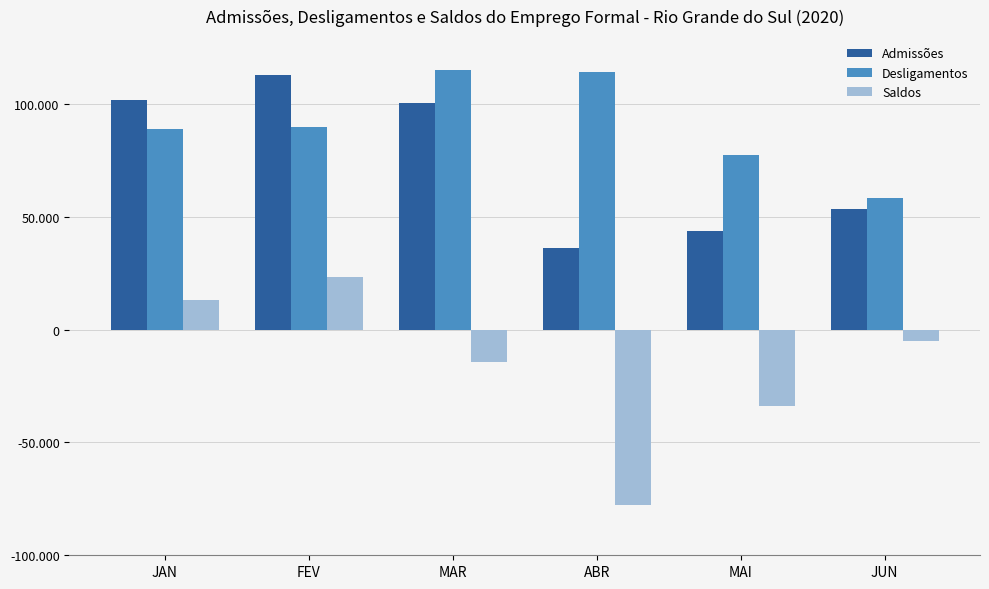

What is the average value of the Saldos series?

-15748